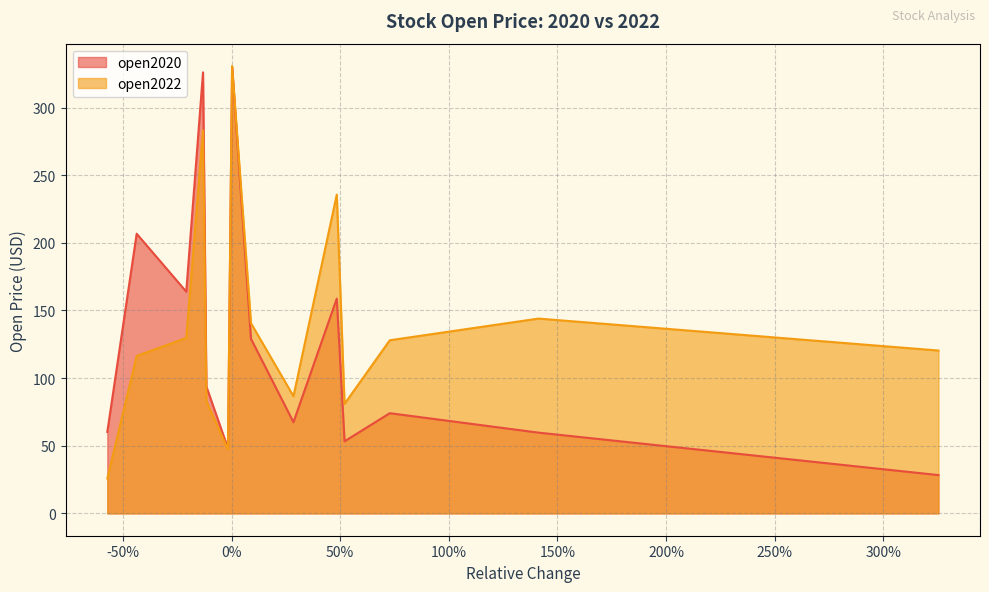

What is the average value of the open2020 series?

128.5